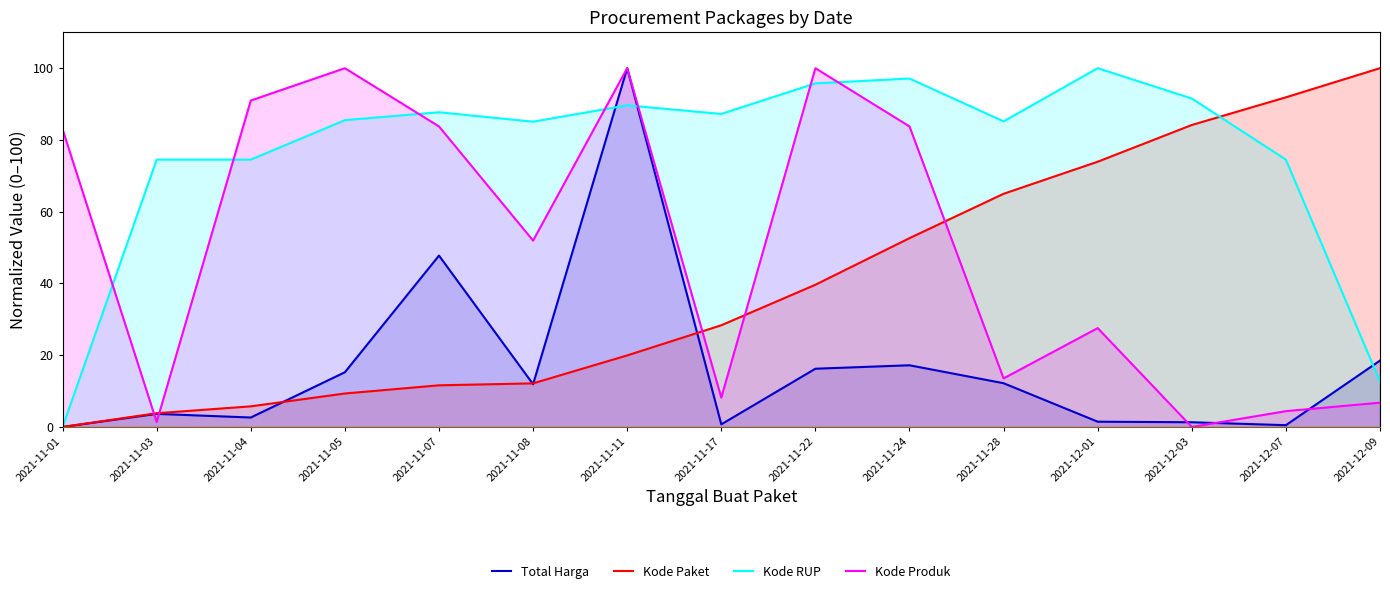

Which category has the highest value across all series?

2021-11-11